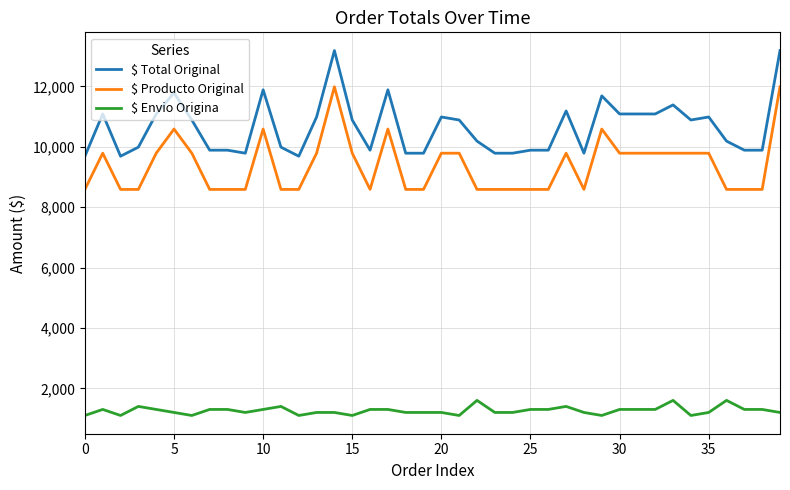

True or false: $ Total Original and $ Producto Original intersect in this chart.

False